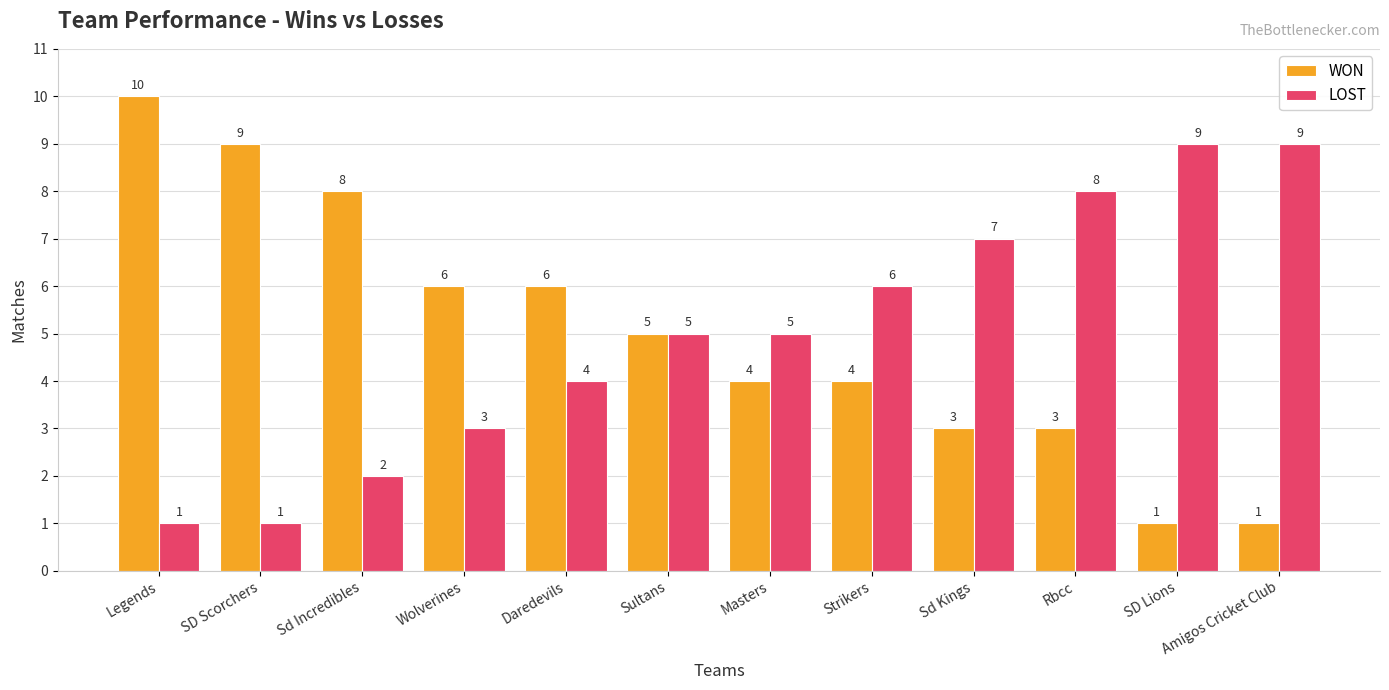

At which label does WON first exceed 5?

Legends